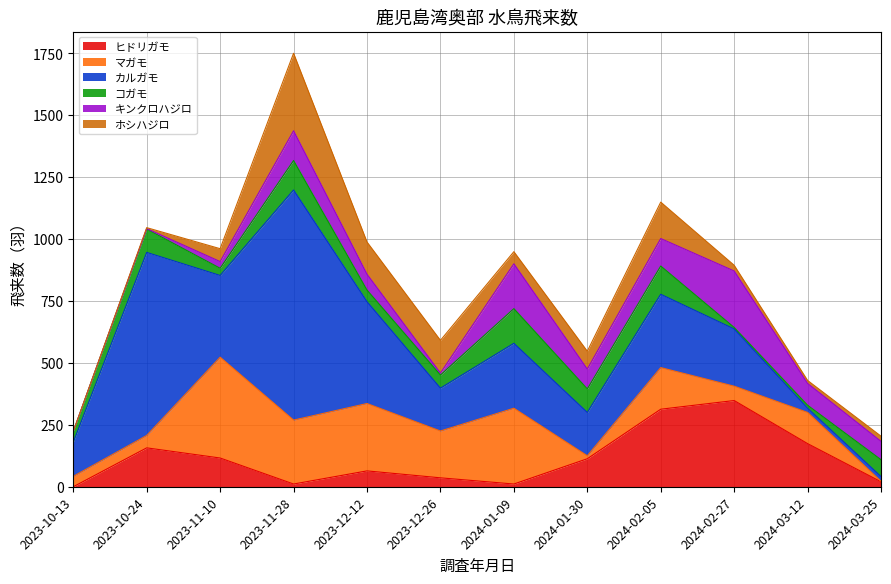

Between which two adjacent categories do ヒドリガモ and キンクロハジロ first intersect?

2023-11-10 and 2023-11-28